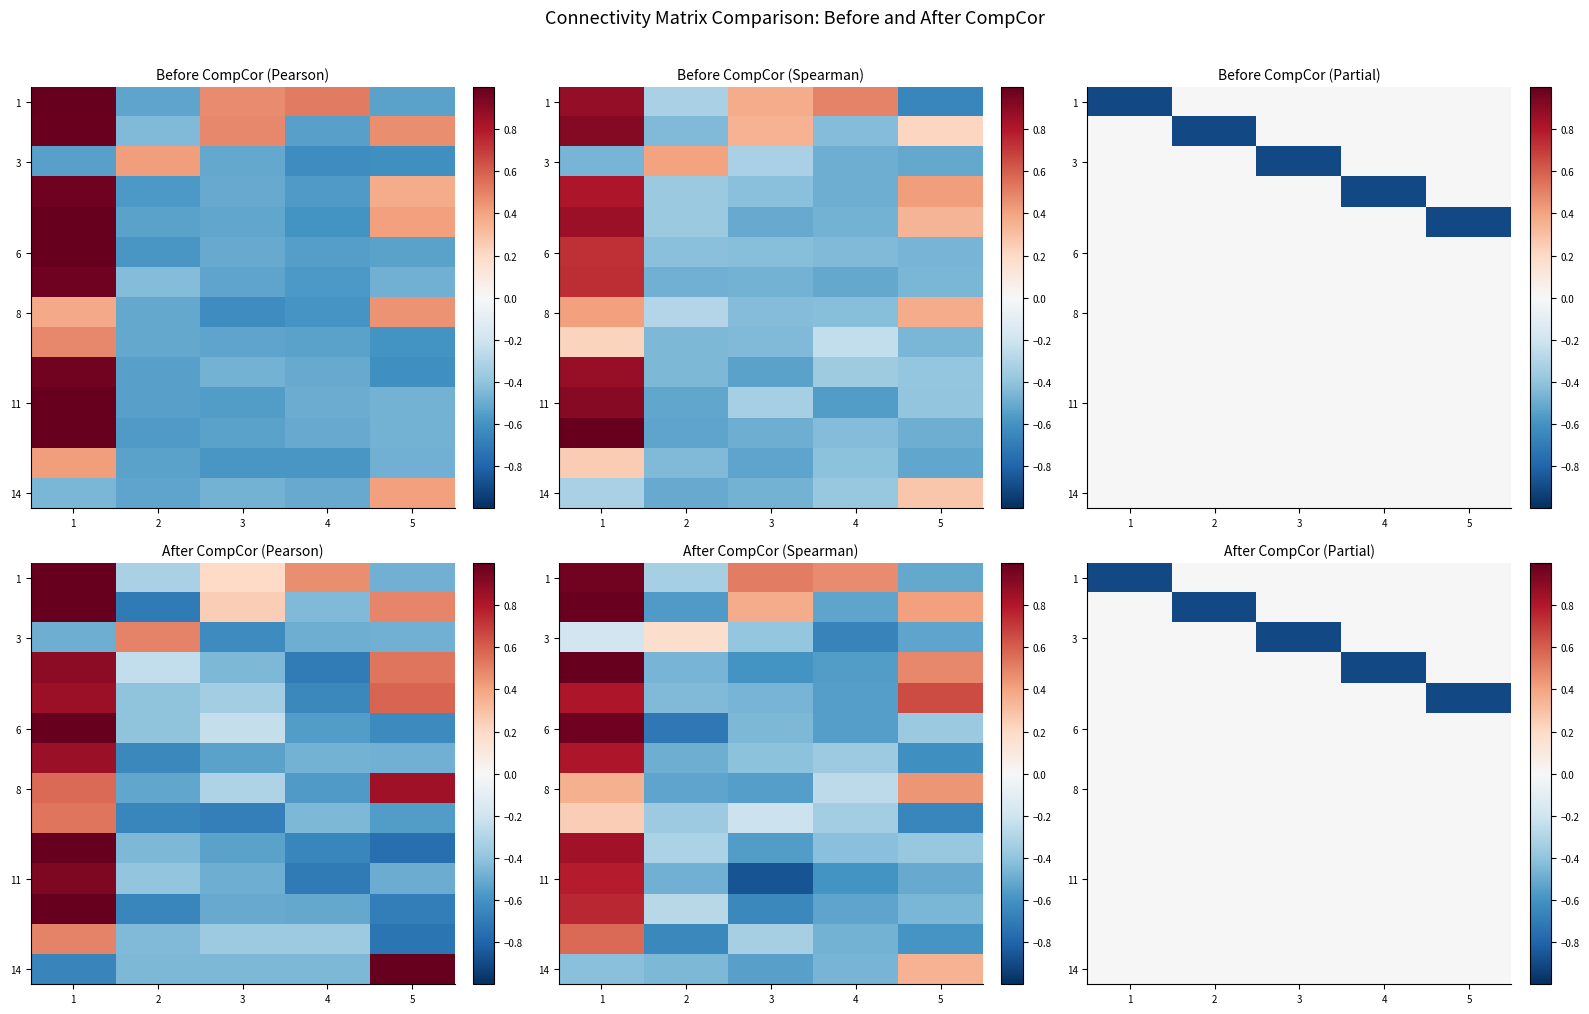

Is it true that 11 equals 0.0 at 1?

True